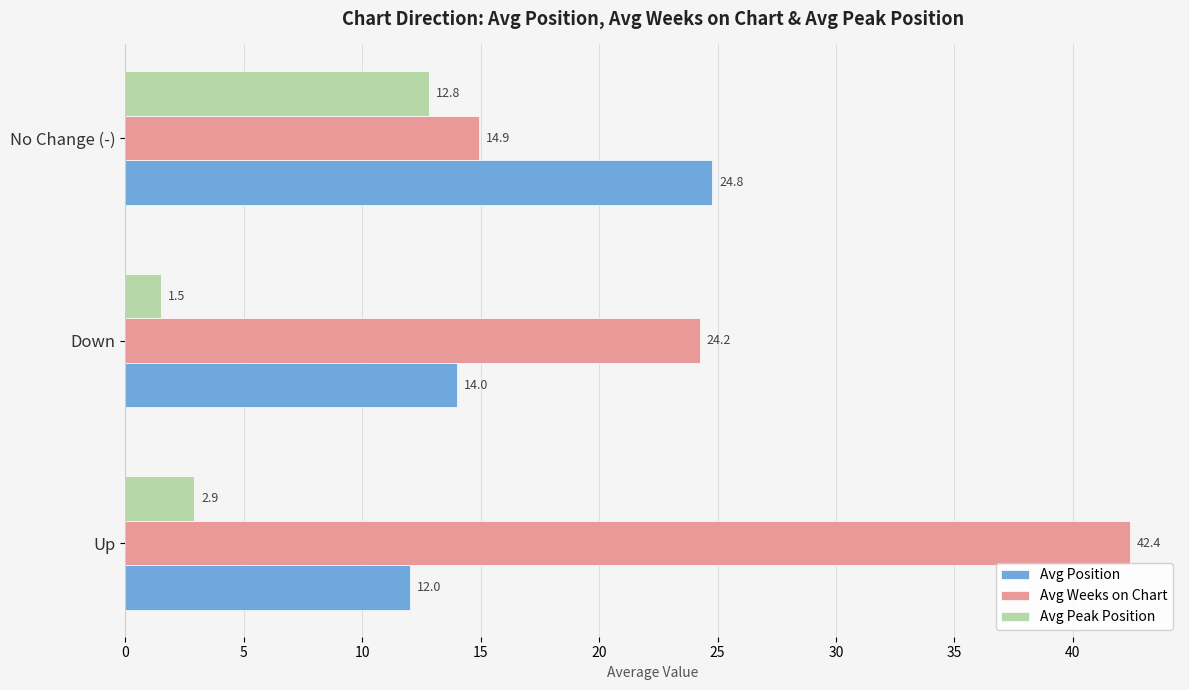

Which series has the largest range (max minus min)?

Avg Weeks on Chart